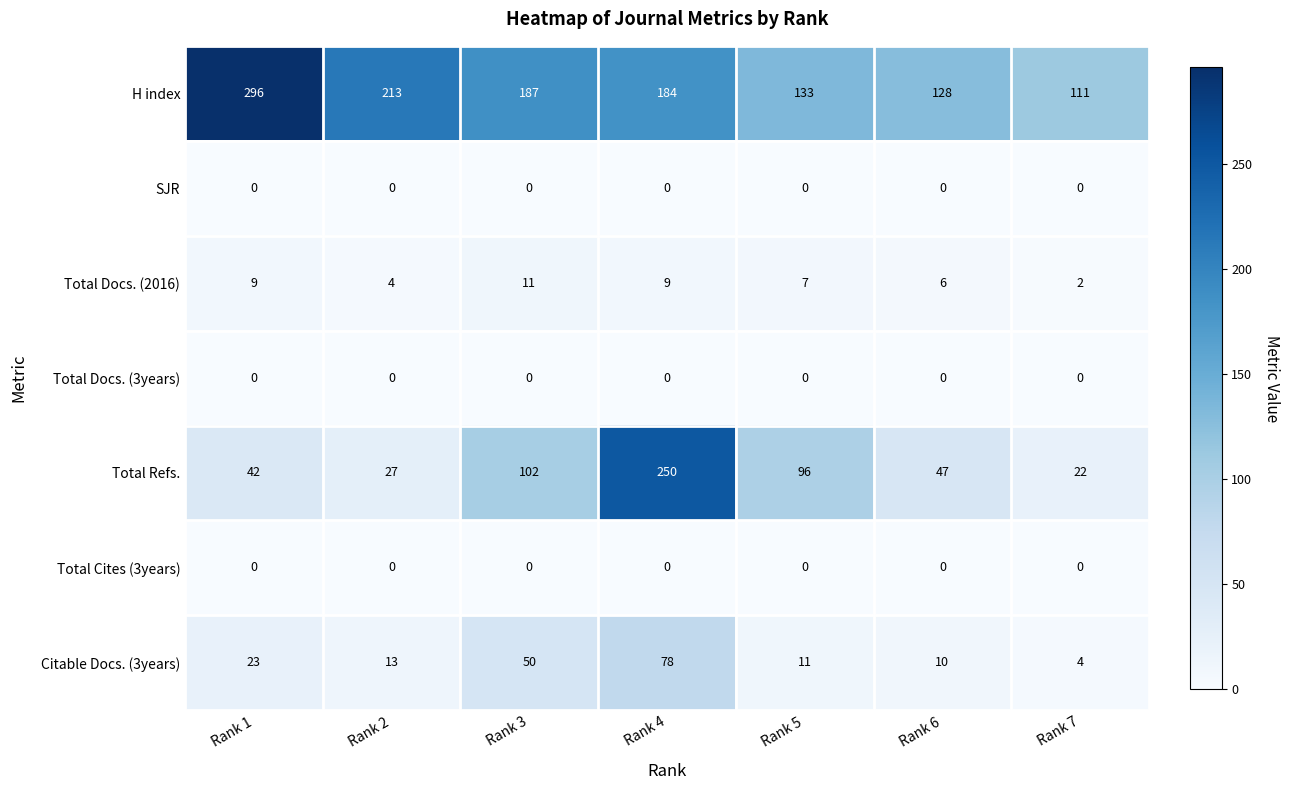

Which series has the widest spread of values?

Total Refs.